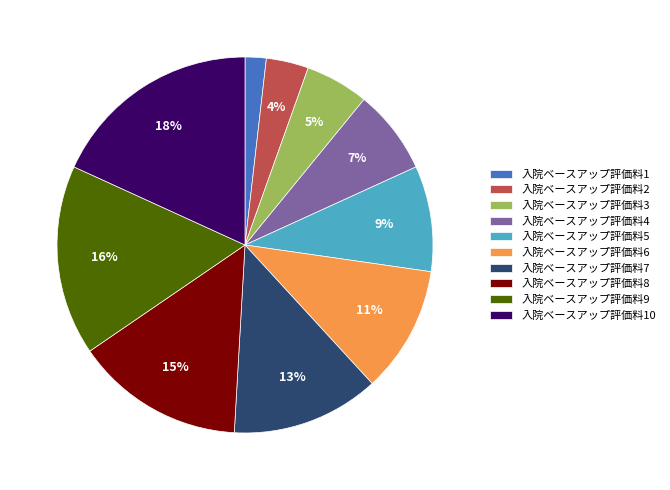

Which has a higher value, 入院ベースアップ評価料8 or 入院ベースアップ評価料6?

入院ベースアップ評価料8